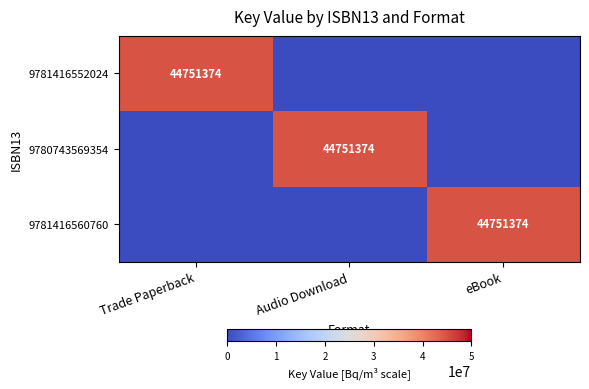

True or false: 9781416560760 has a value of 62349236 at eBook.

False